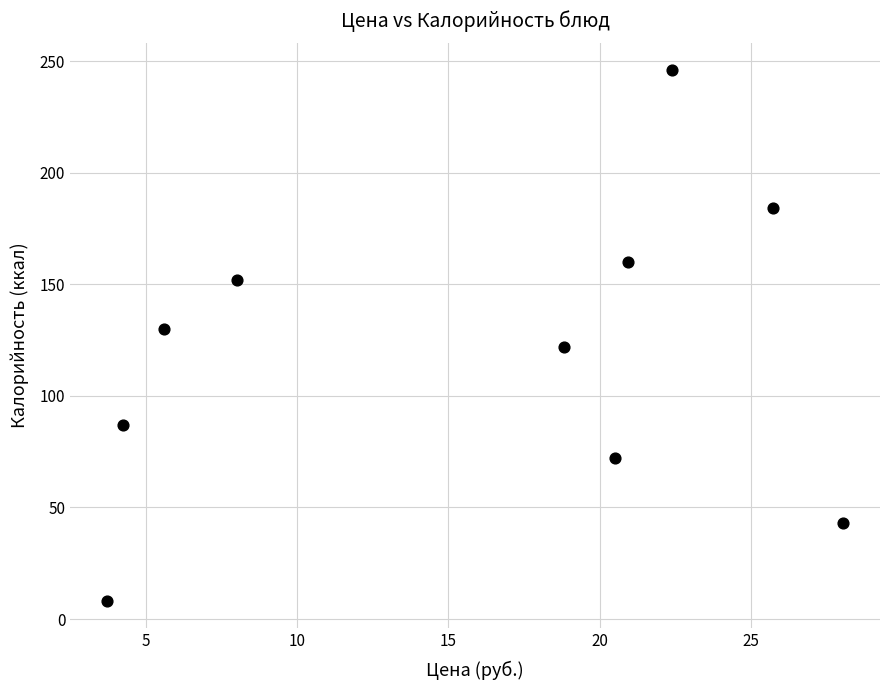

What is the range of Y values (max minus min)?

238